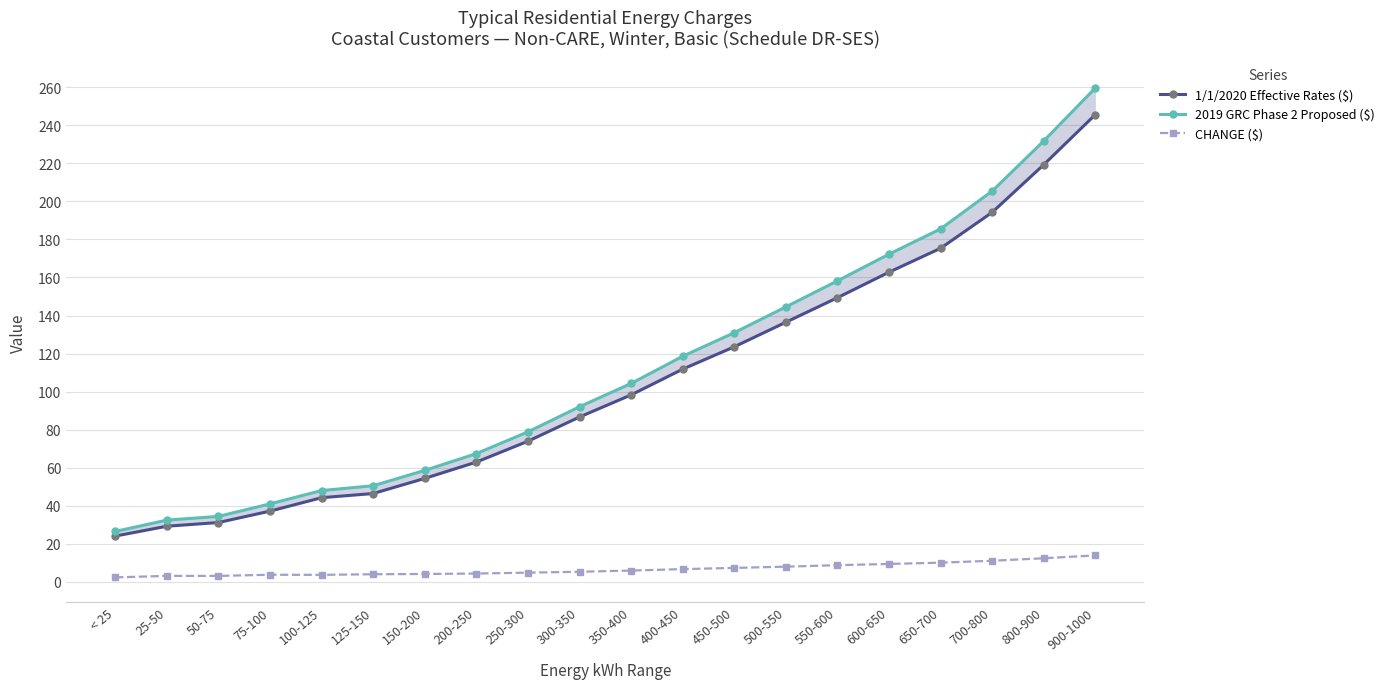

True or false: 2019 GRC Phase 2 Proposed ($) and CHANGE ($) cross at least once.

False